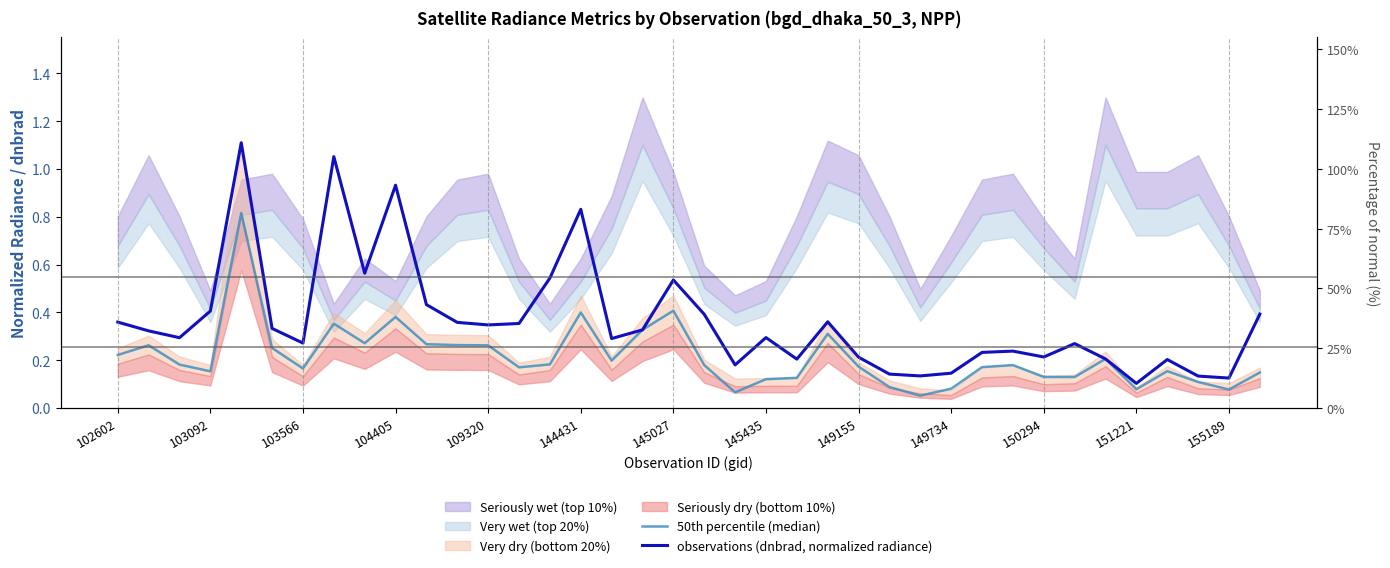

How many lines are shown in the chart?

2